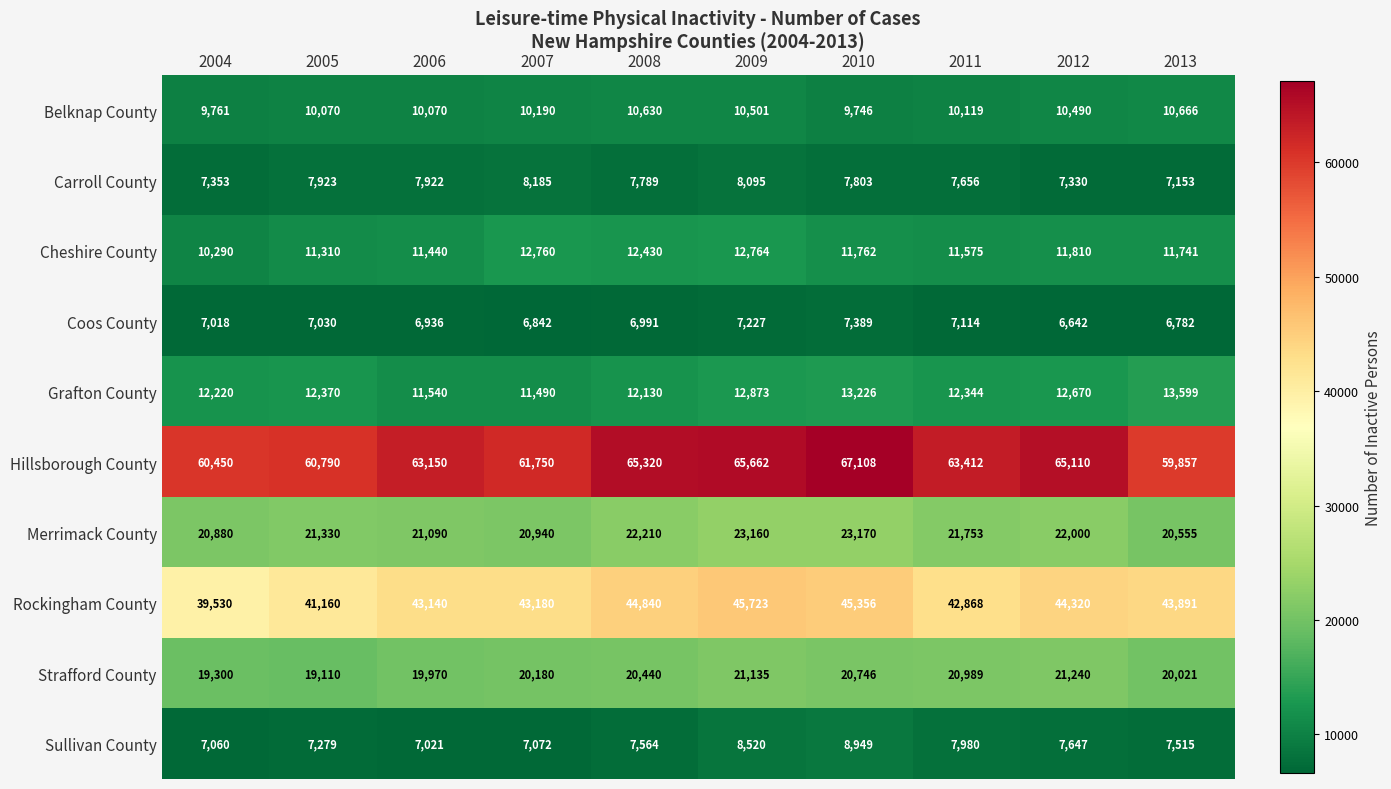

The Coos County series shows 11445 at 2012. True or false?

False